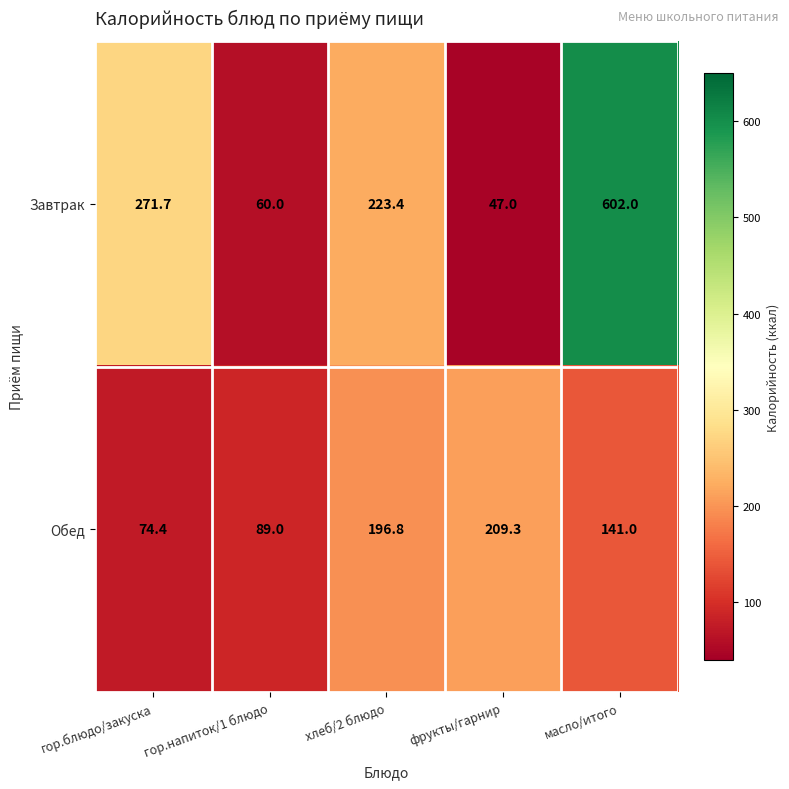

Reading left to right, transcribe all the data shown in this chart.

Завтрак: гор.блюдо/закуска=271.7	гор.напиток/1 блюдо=60.0	хлеб/2 блюдо=223.4	фрукты/гарнир=47.0	масло/итого=602.0
Обед: гор.блюдо/закуска=74.4	гор.напиток/1 блюдо=89.0	хлеб/2 блюдо=196.8	фрукты/гарнир=209.3	масло/итого=141.0